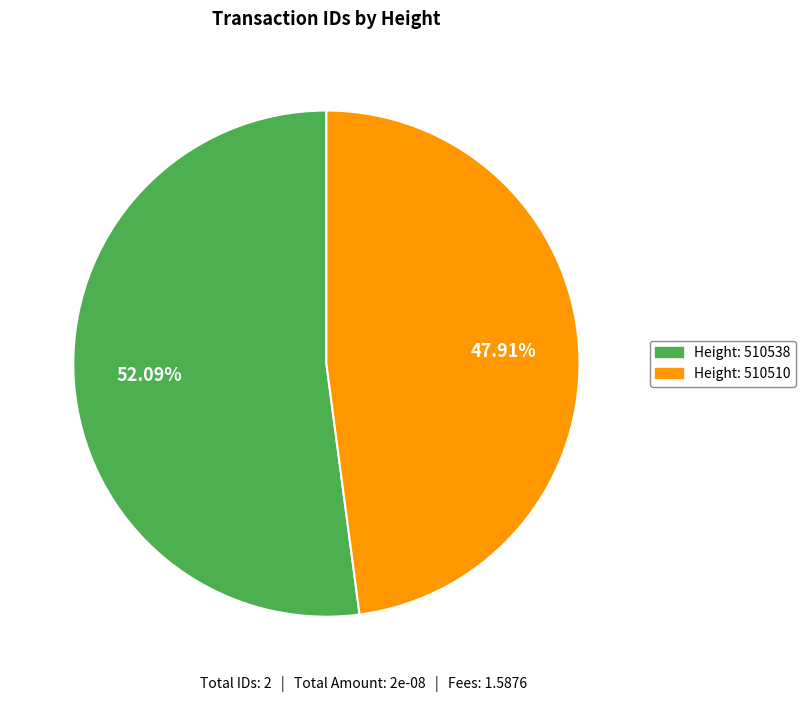

Approximately how many times larger is the value at Height: 510538 compared to Height: 510510?

1.1